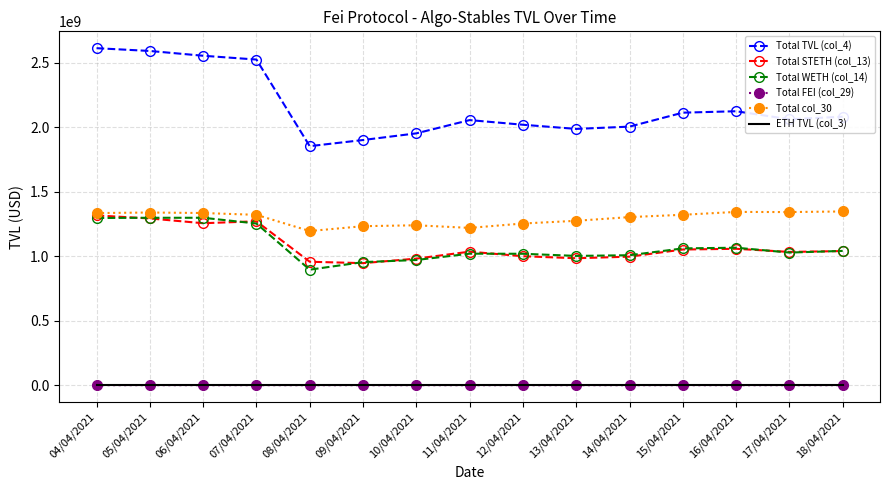

True or false: Total STETH (col_13) and ETH TVL (col_3) intersect in this chart.

False